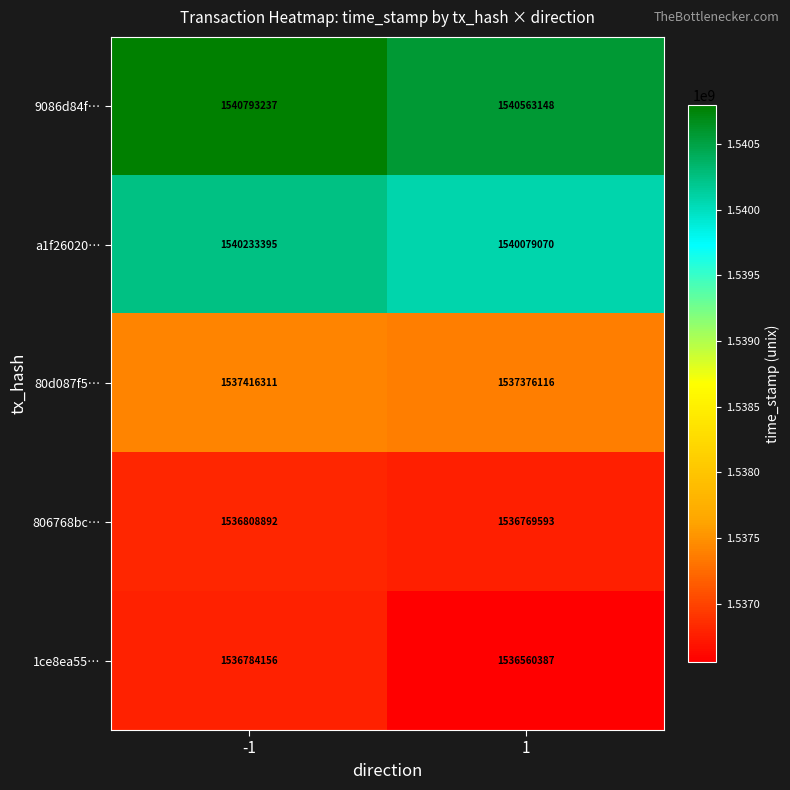

Which label corresponds to the smallest value in the chart?

1